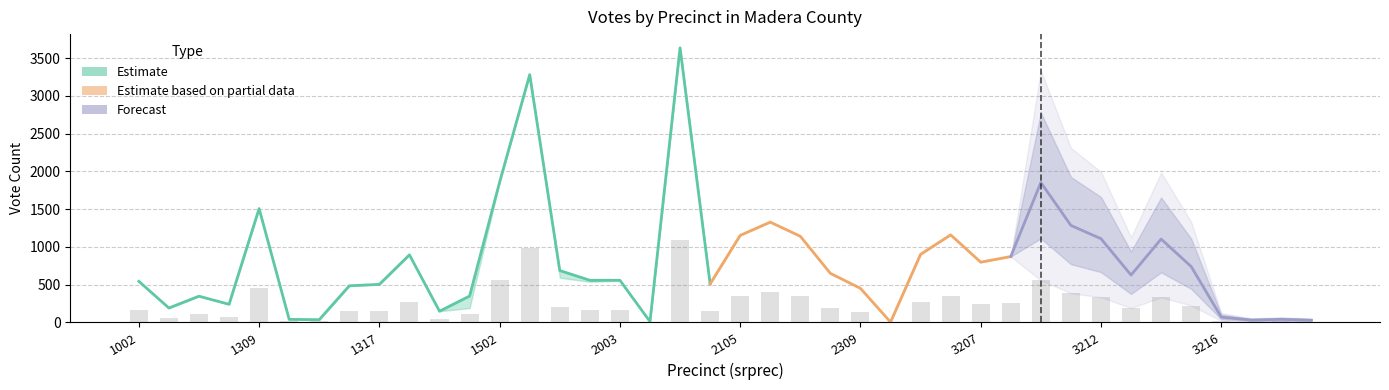

How many data points are less than 187?

20